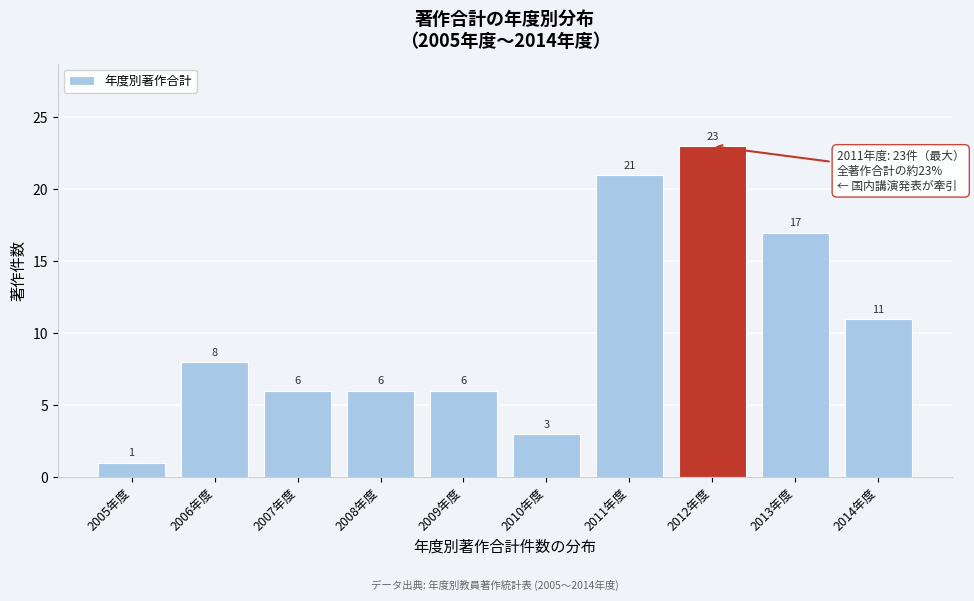

Reading left to right, transcribe all the data shown in this chart.

2005年度=1	2006年度=8	2007年度=6	2008年度=6	2009年度=6	2010年度=3	2011年度=21	2012年度=23	2013年度=17	2014年度=11